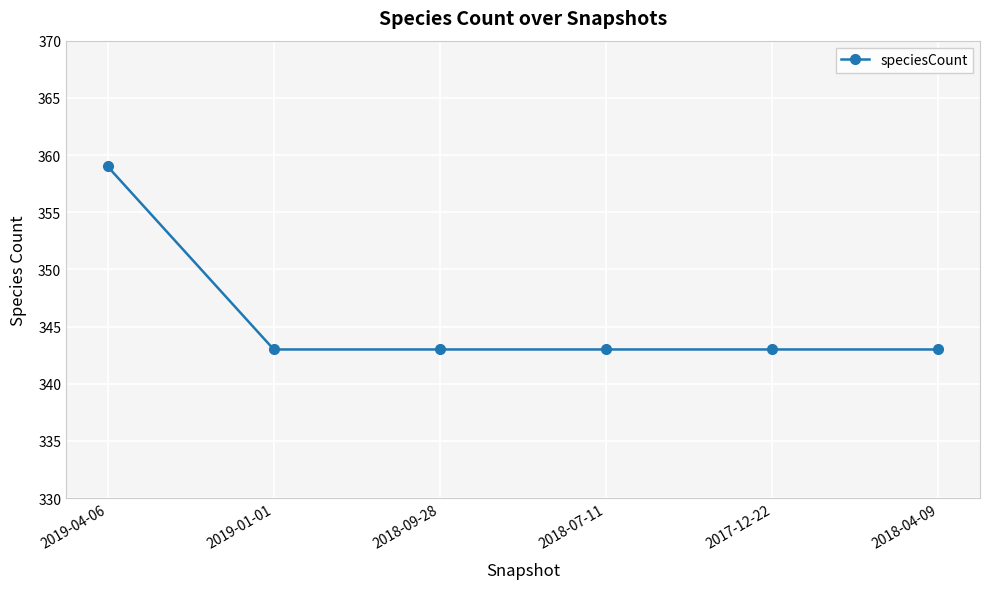

How many data points does each series have?

6